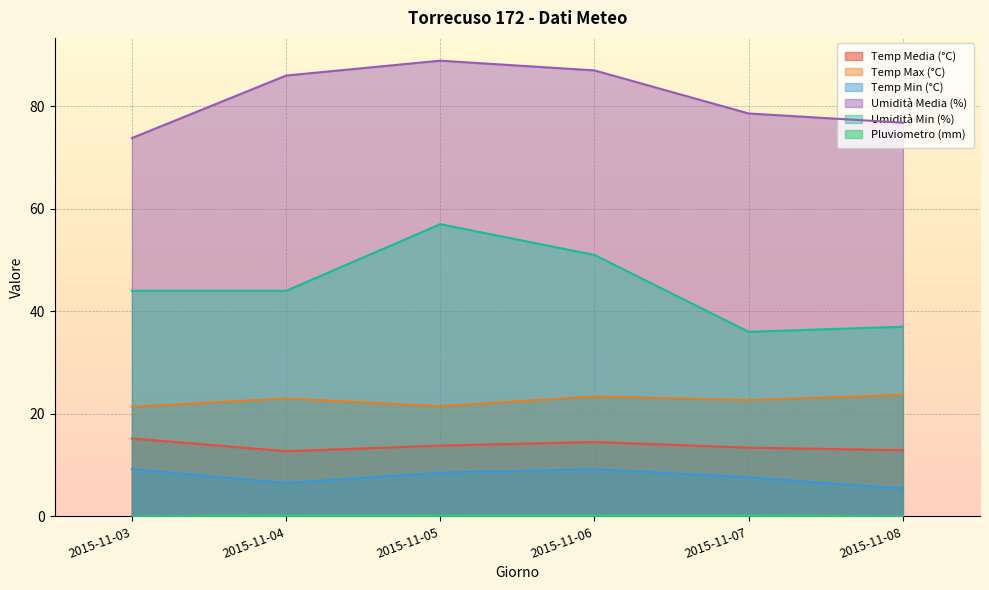

Rank the categories by Temp Media (°C) value from lowest to highest.

2015-11-04, 2015-11-08, 2015-11-07, 2015-11-05, 2015-11-06, 2015-11-03